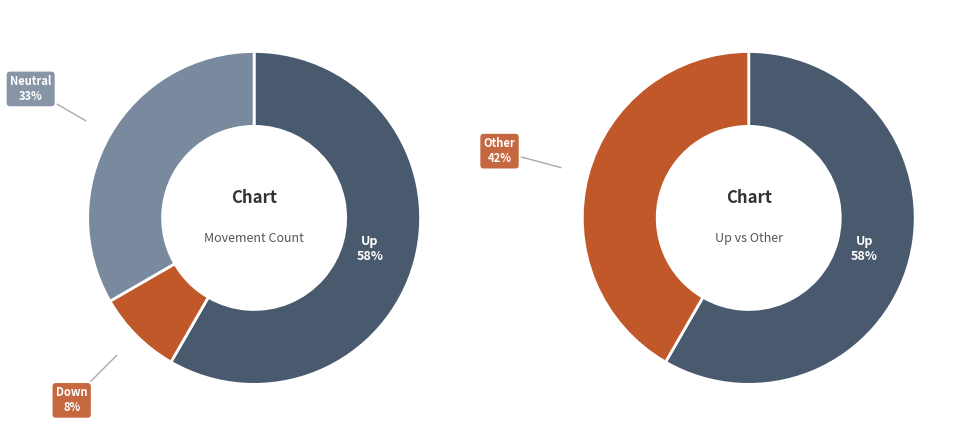

What is the smallest slice in the pie chart?

down